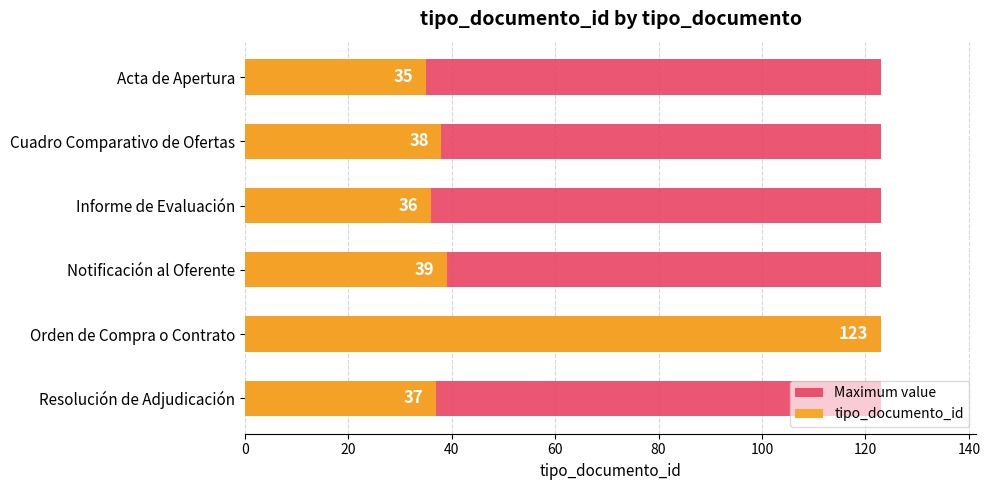

What are all the series names shown in the legend?

Maximum value, tipo_documento_id